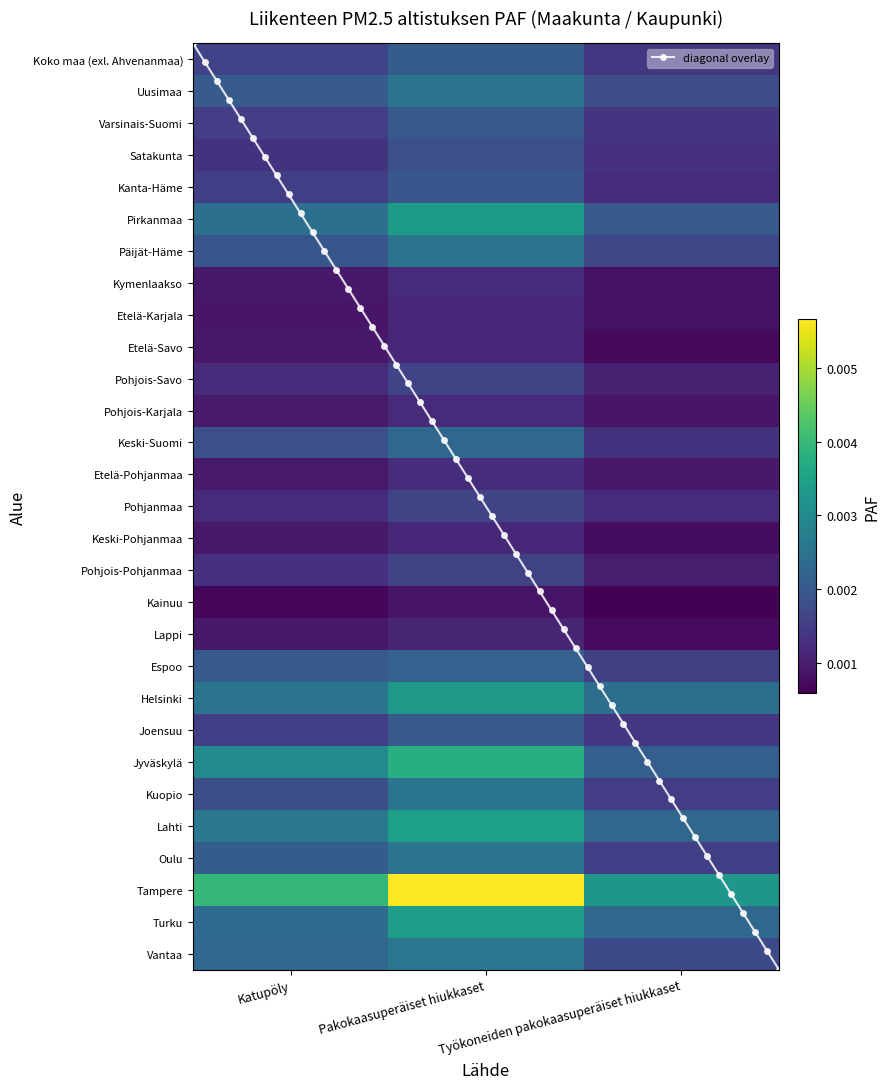

Count the Turku values in the range 0 to 1.

3